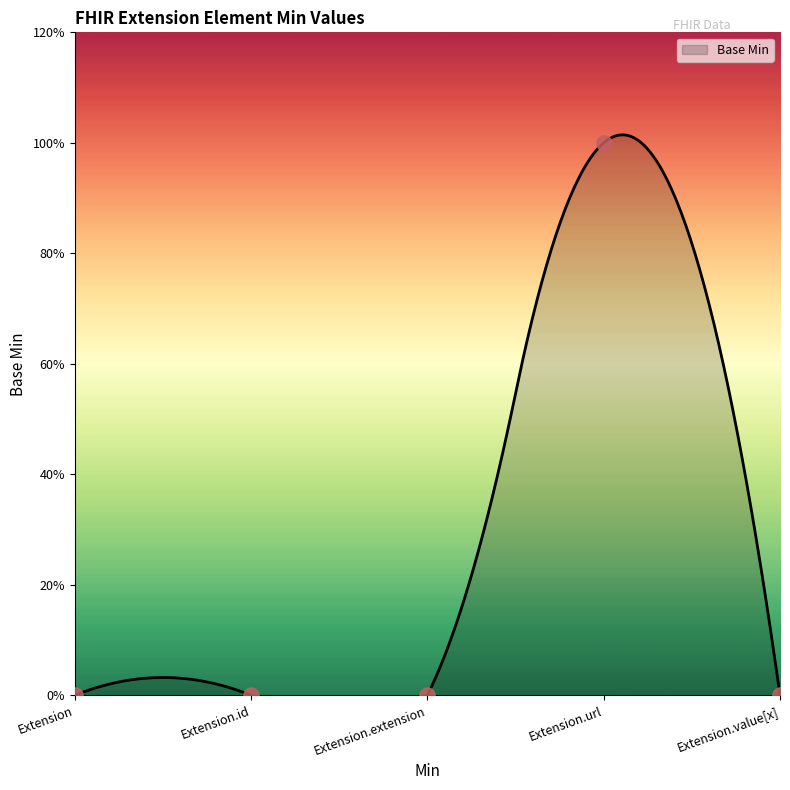

Between Extension and Extension.extension, which is larger?

Extension